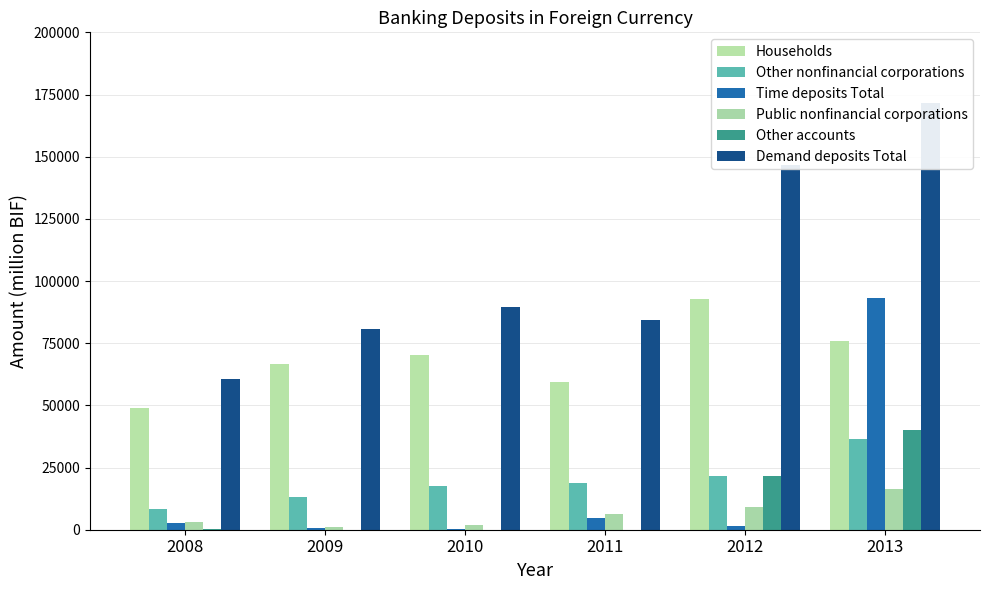

What is the maximum value for Other accounts?

40064.0